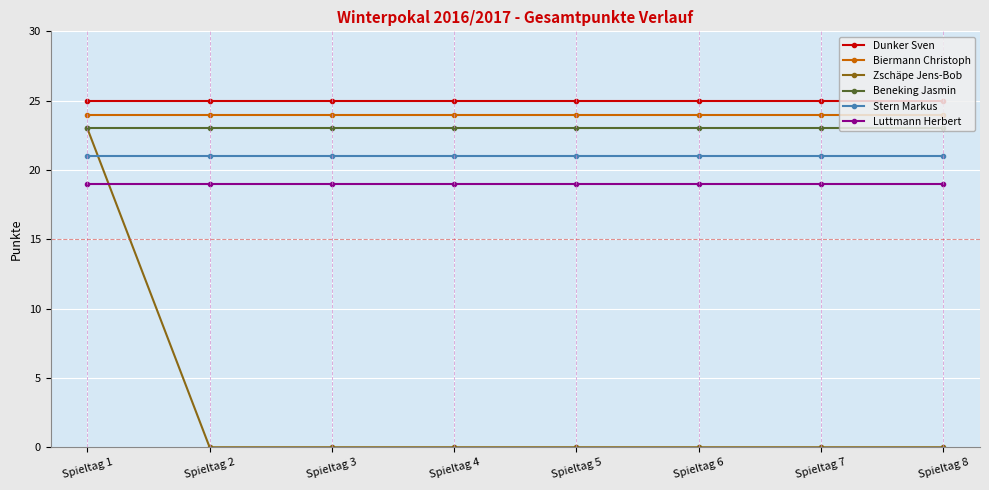

What is the approximate value of Stern Markus at Spieltag 1?

21